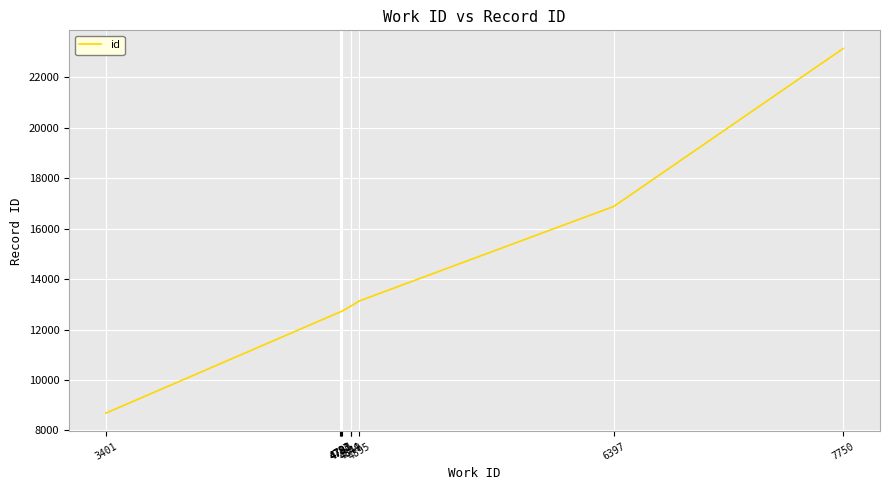

What is the change in value from 4783 to 7750?

+10443